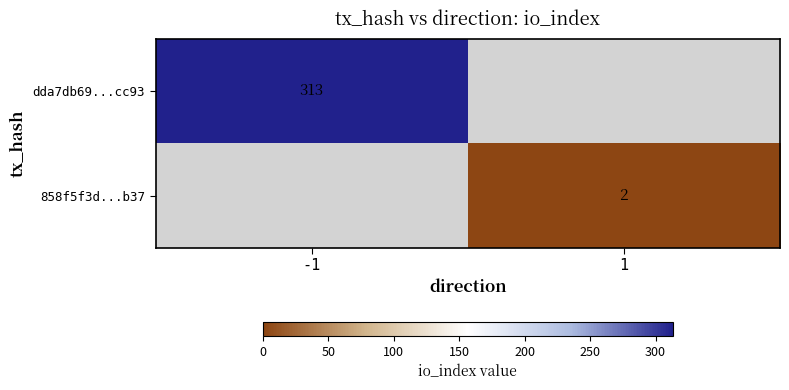

Which has a higher value, -1 or 1?

-1